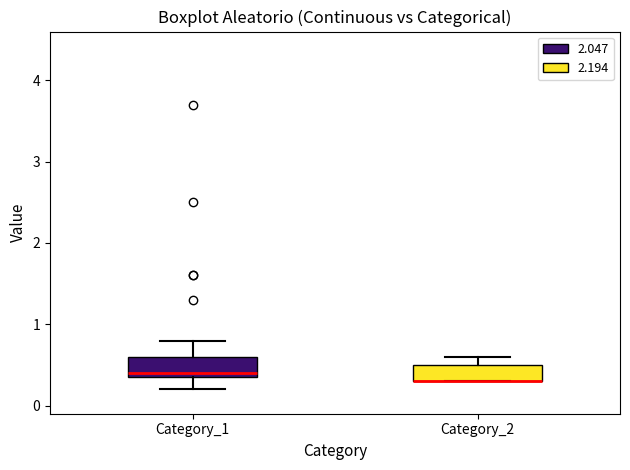

Reading left to right, read every box against the y-axis: the position of its median line, the range the box covers, and the ends of its whiskers. The values are not printed on the chart, so give them approximately, as read against the axis.

Category_1: median 0.4 (just above the box's lower edge), box 0.4 to 0.6, whiskers 0.2 to 0.8
Category_2: median 0.3 (drawn on the box's lower edge), box 0.3 to 0.5, whiskers 0.3 to 0.6